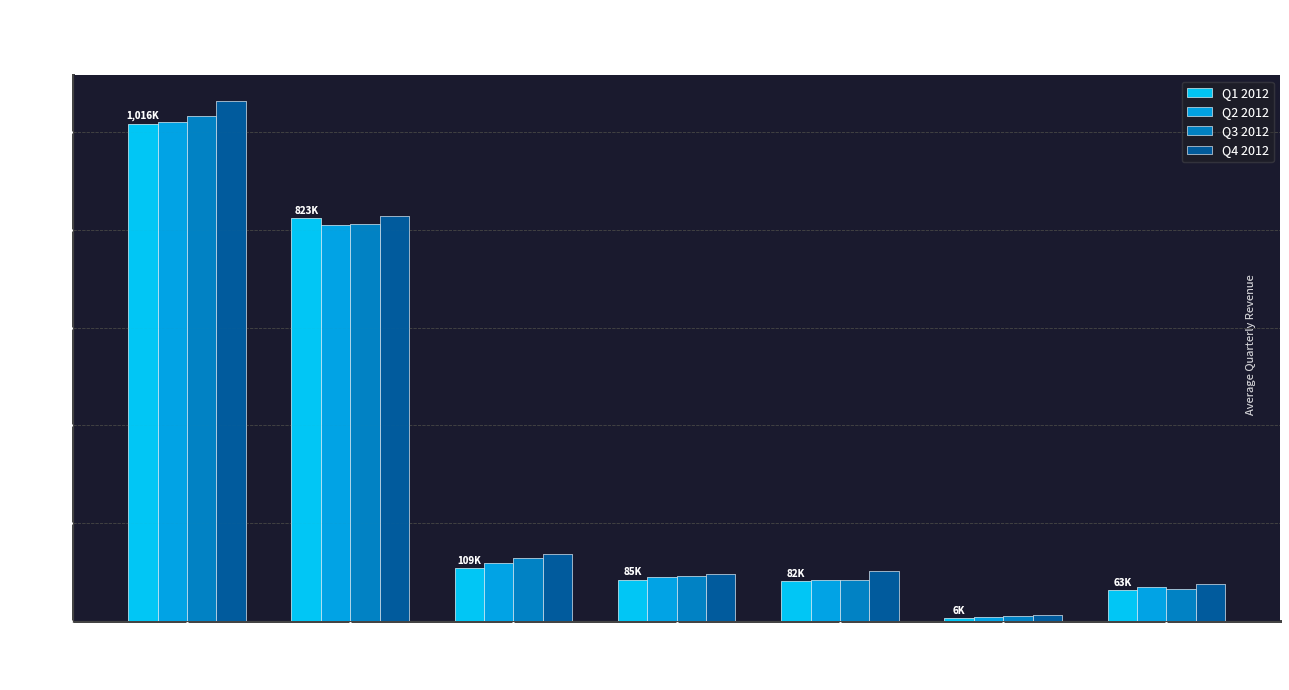

Where is Q2 2012 nearest to the value 514?

Voice/SMS